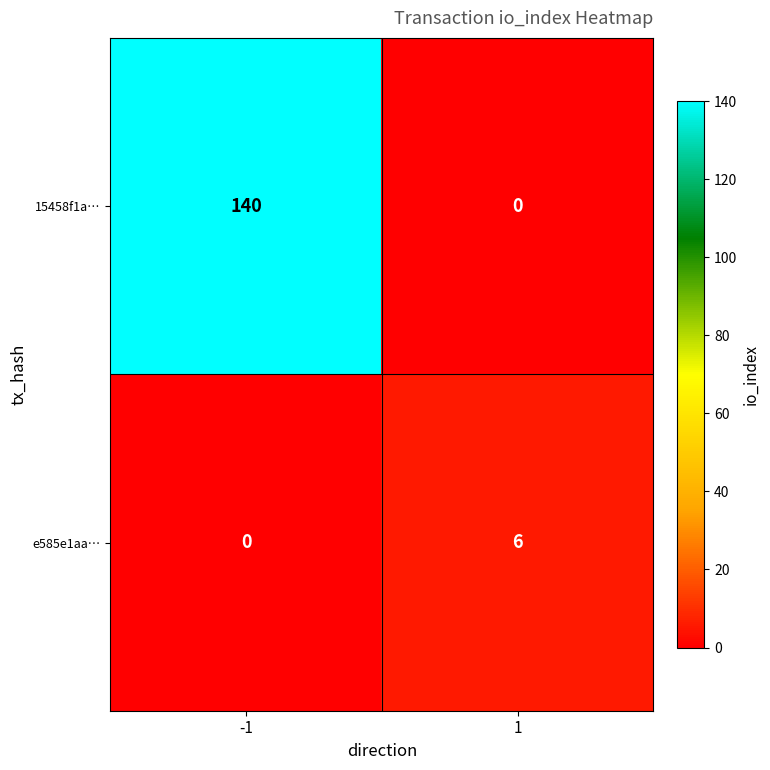

Which series has the largest range (max minus min)?

15458f1a…